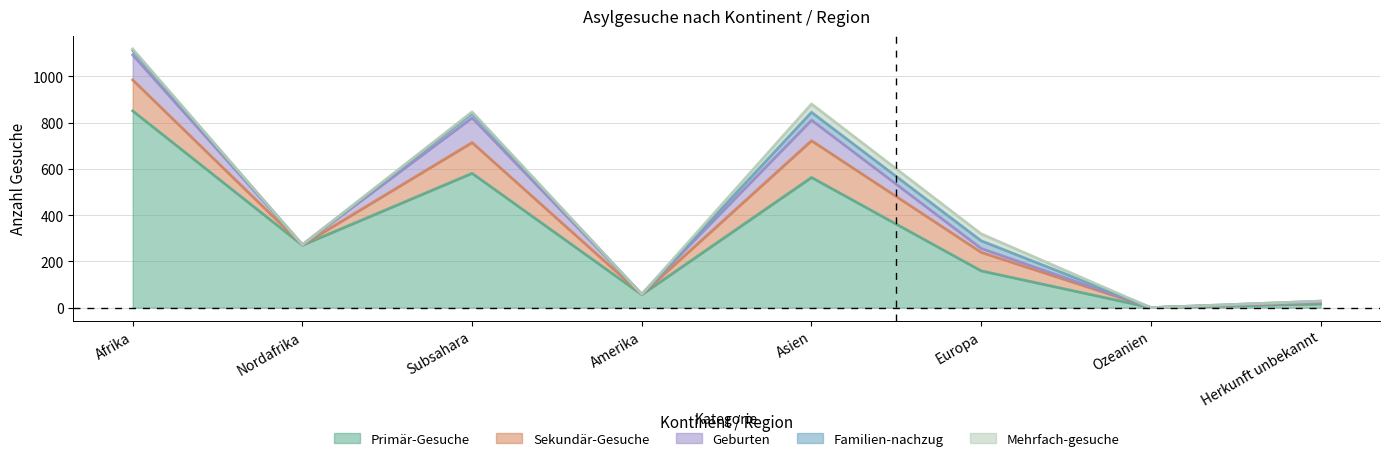

At which label is Familien-nachzug closest to 17?

Afrika